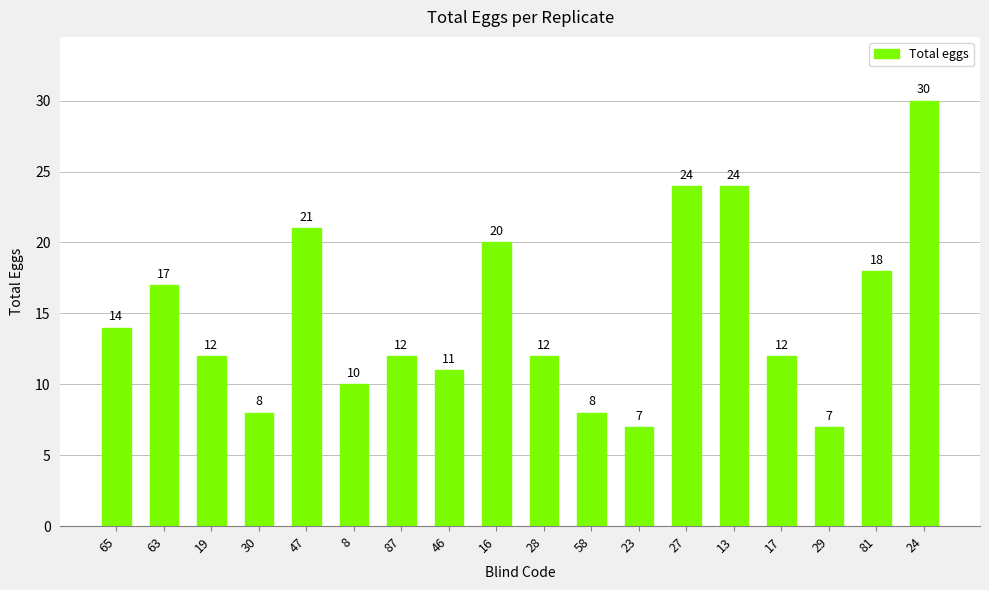

What position from the left is 28?

10